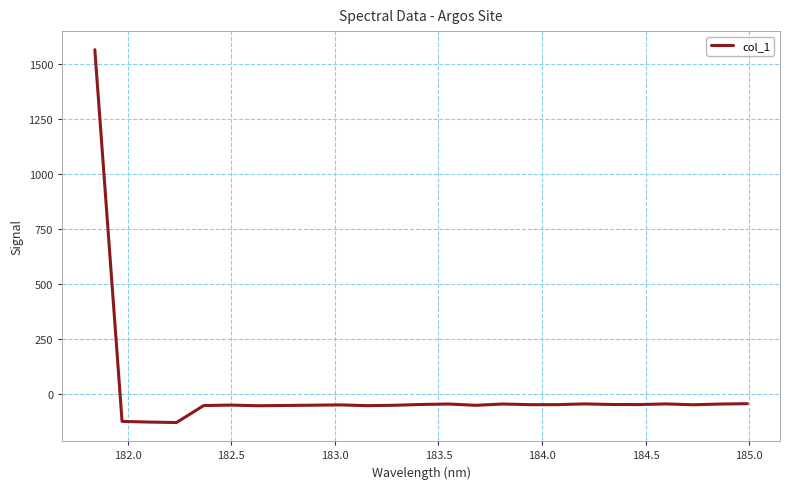

What is the maximum value shown in the chart?

1566.0